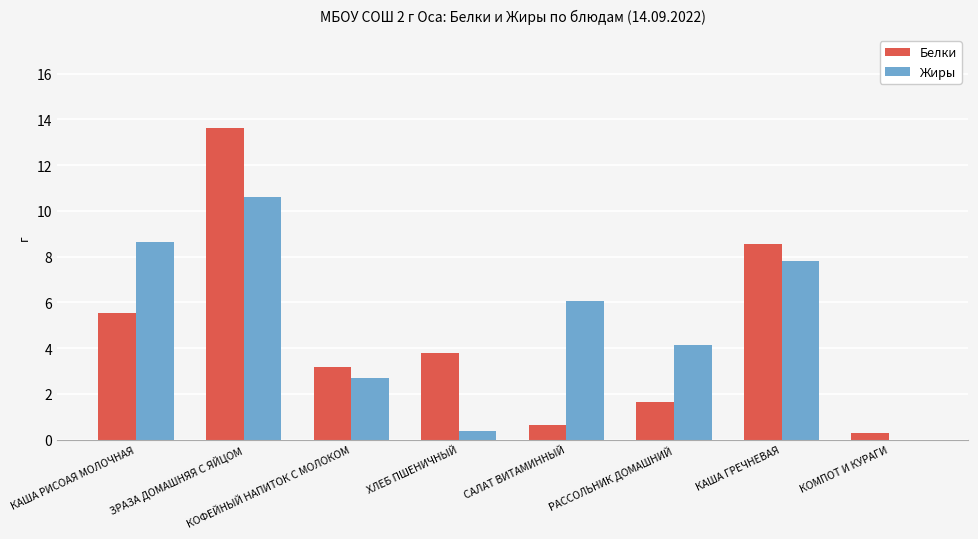

Is it true that Белки equals 13.6 at ЗРАЗА ДОМАШНЯЯ С ЯЙЦОМ?

True